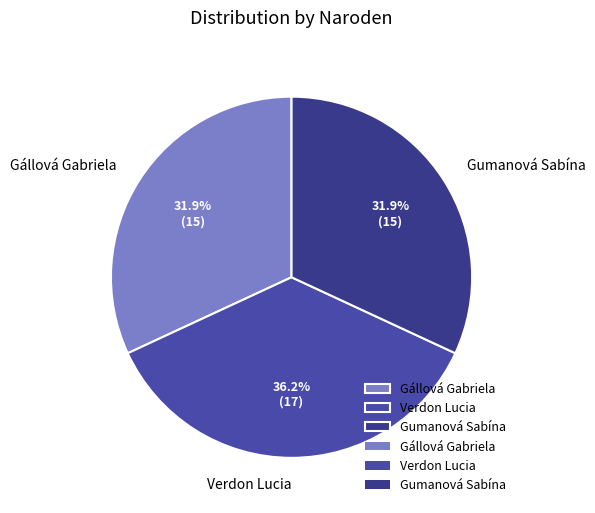

What percentage do Gállová Gabriela and Verdon Lucia together represent?

68.1%